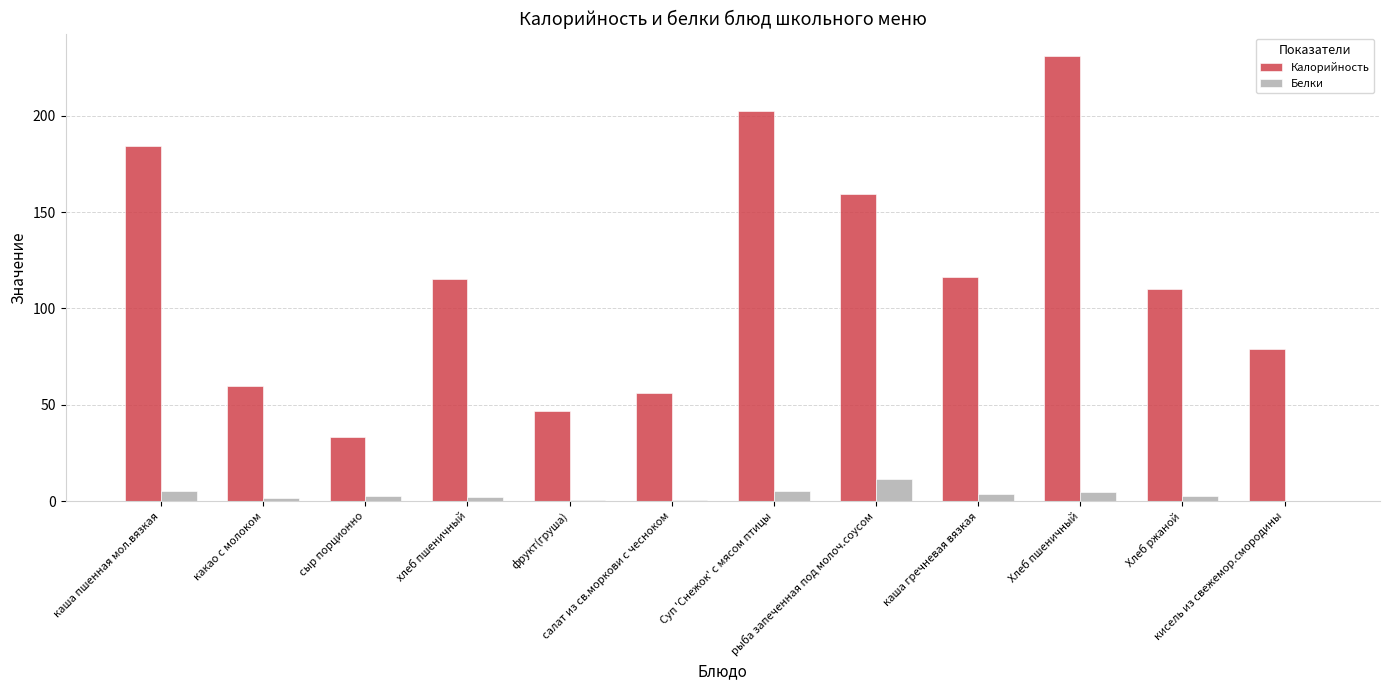

What is the sum of all Калорийность values?

1394.0